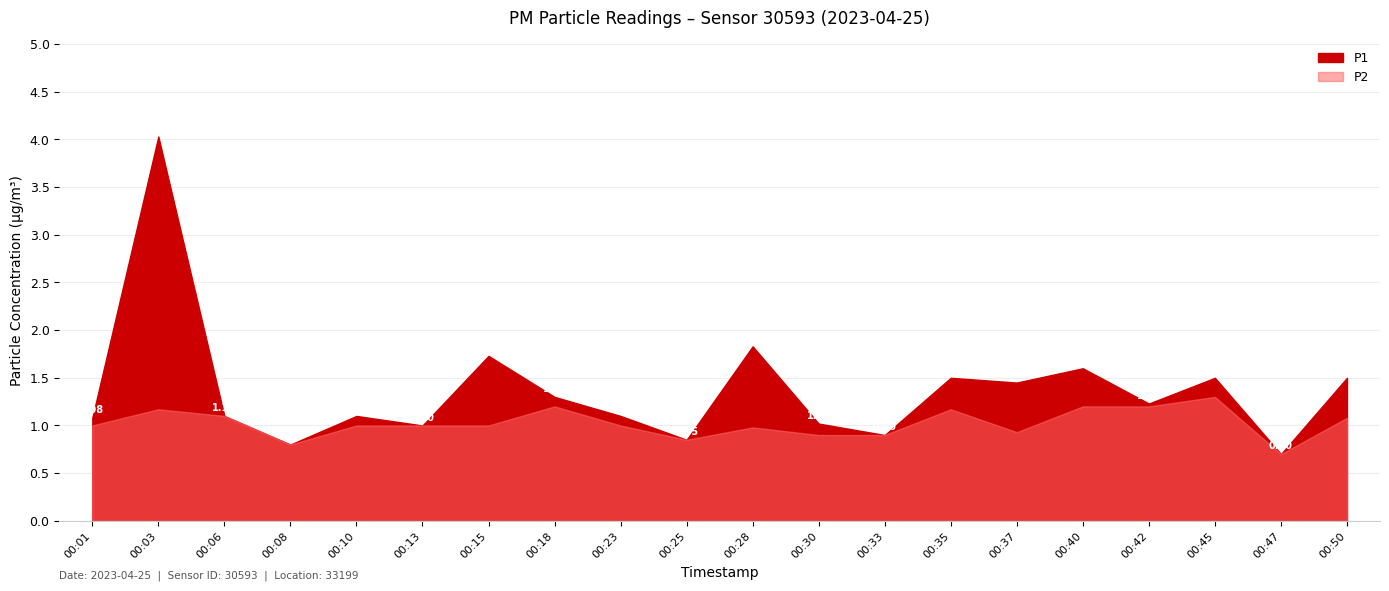

At which category does P2 reach its first local valley?

00:08